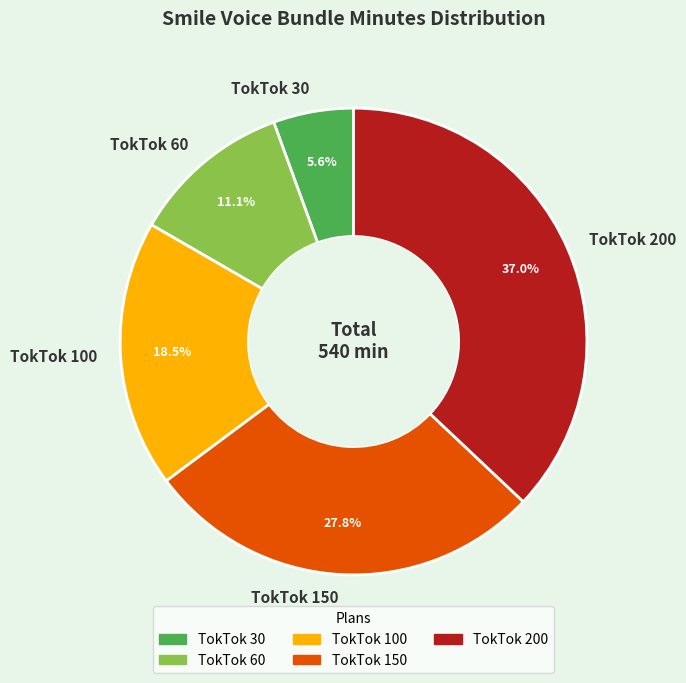

Which has a higher value, TokTok 200 or TokTok 100?

TokTok 200